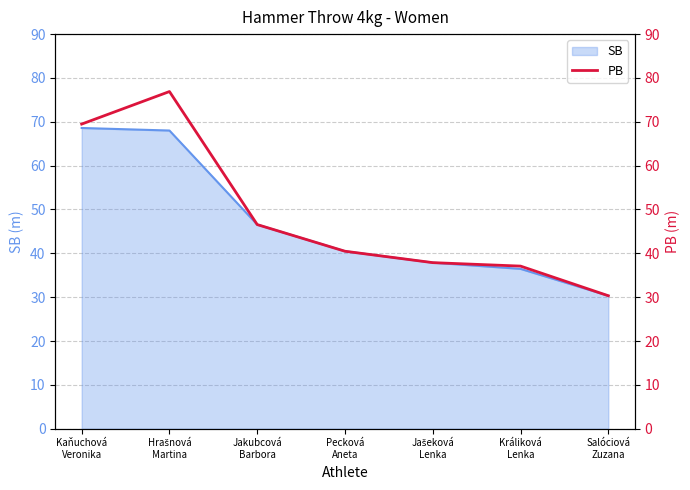

True or false: the data shows 30.3 at Salóciová
Zuzana.

True